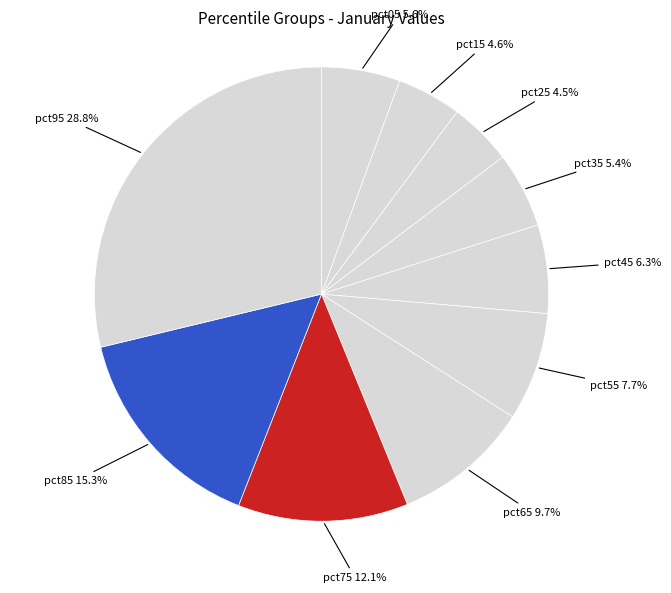

How many slices are in this pie chart?

10